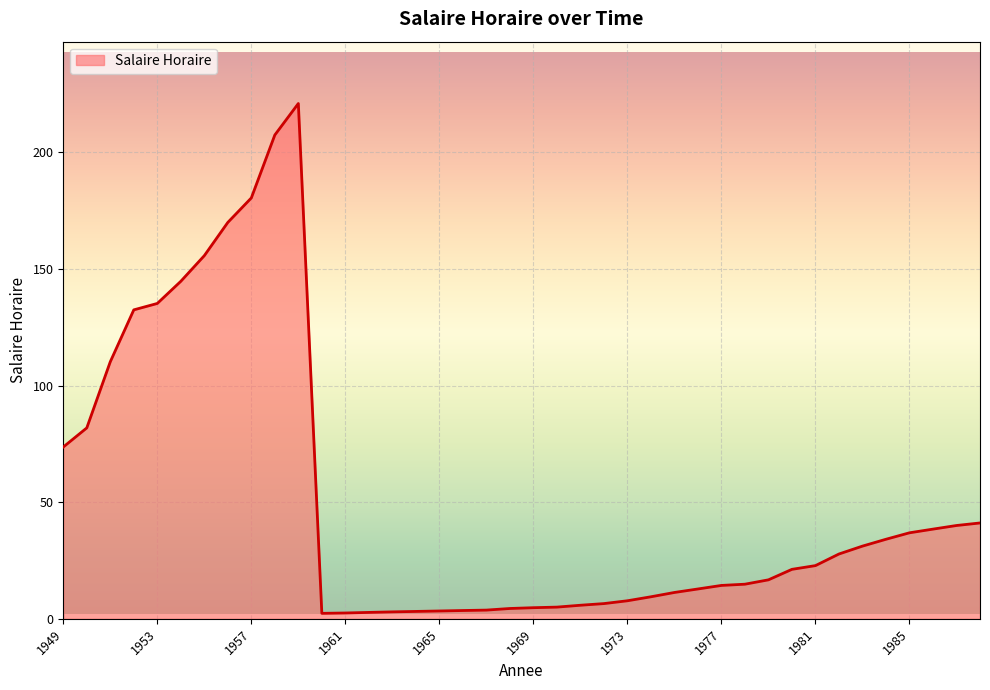

What is the maximum value shown in the chart?

221.0